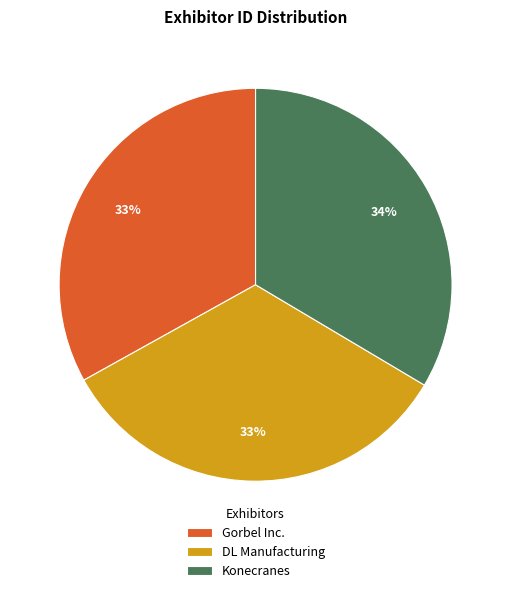

To the nearest percent, what percentage of the pie is Konecranes?

34%